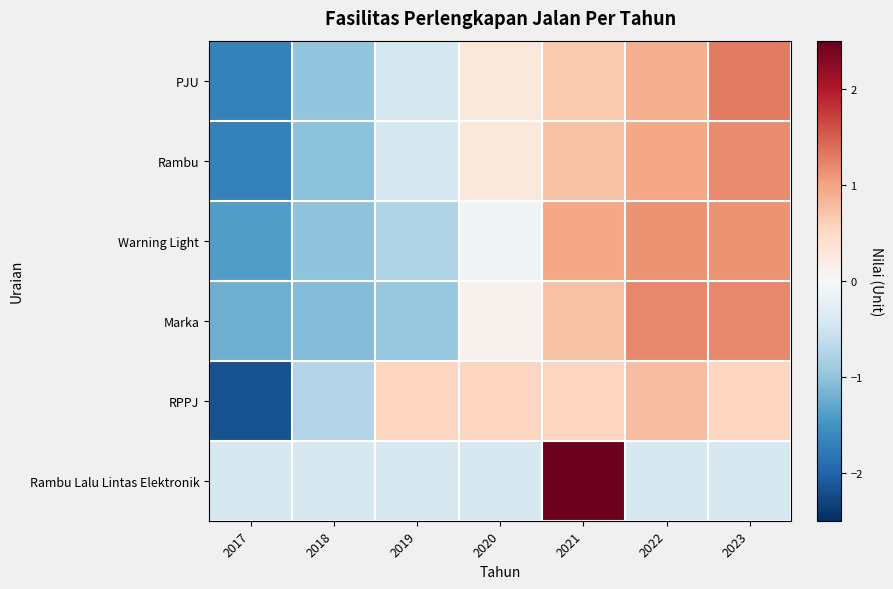

List the series in order of their peak value, highest first.

Rambu Lalu Lintas Elektronik, PJU, Marka, Rambu, Warning Light, RPPJ